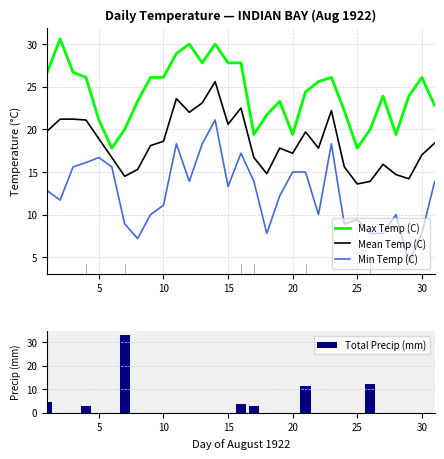

List the series in order of their overall mean, lowest first.

Total Precip (mm), Min Temp (C), Mean Temp (C), Max Temp (C)